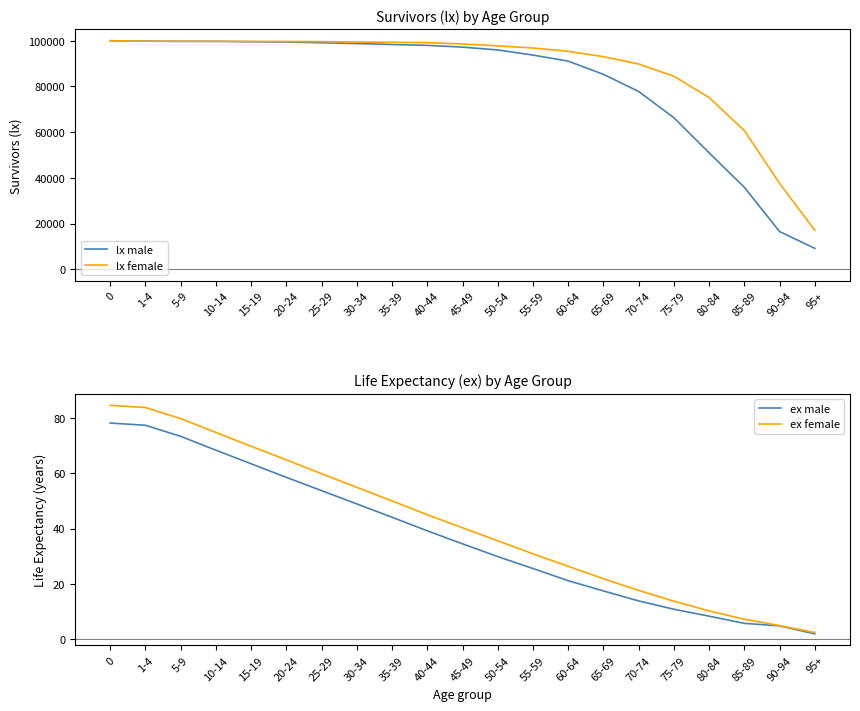

What is the difference between the lx male values at 15-19 and 95+?

90382